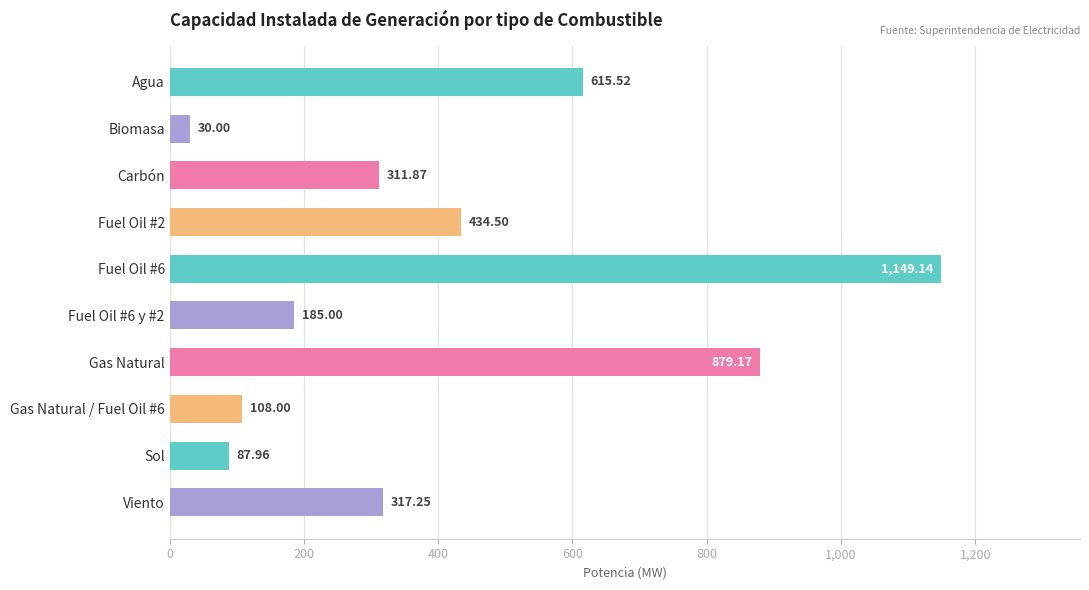

What is the sum of the values at Carbón and Agua?

927.4